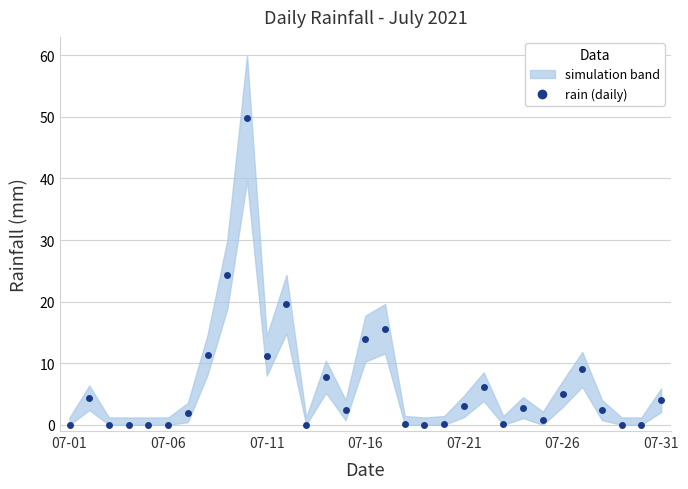

Where is the data nearest to the value 24?

8